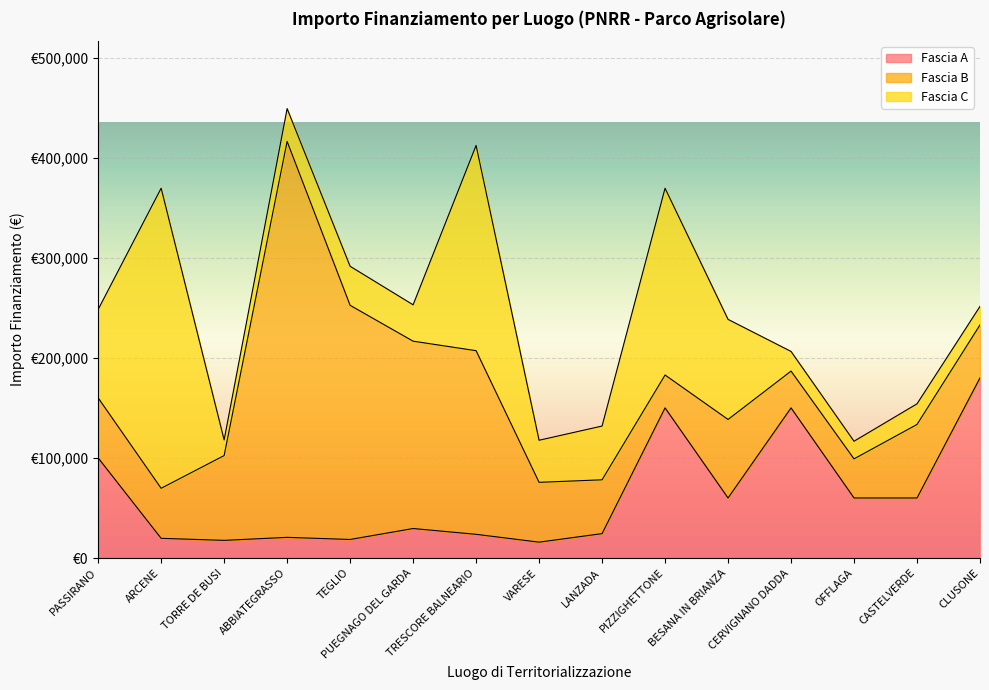

Read the Fascia A value at PUEGNAGO DEL GARDA.

29464.2